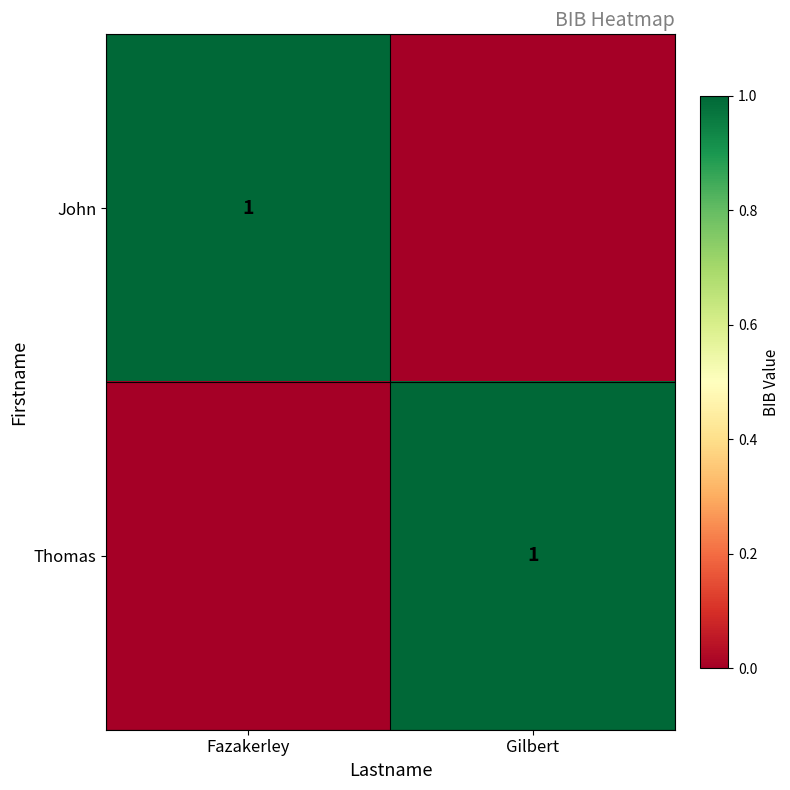

Is it true that Thomas equals 2 at Gilbert?

False